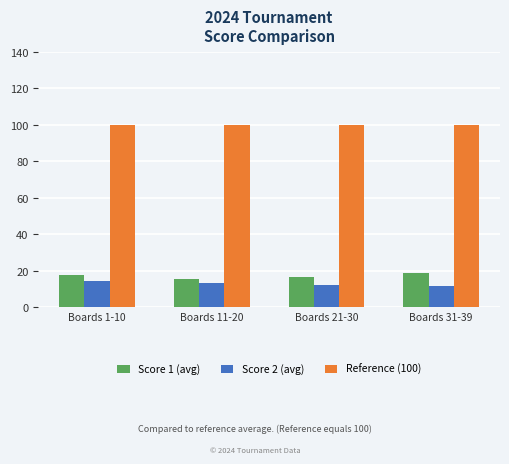

At which label does Score 1 (avg) first exceed 17?

Boards 1-10